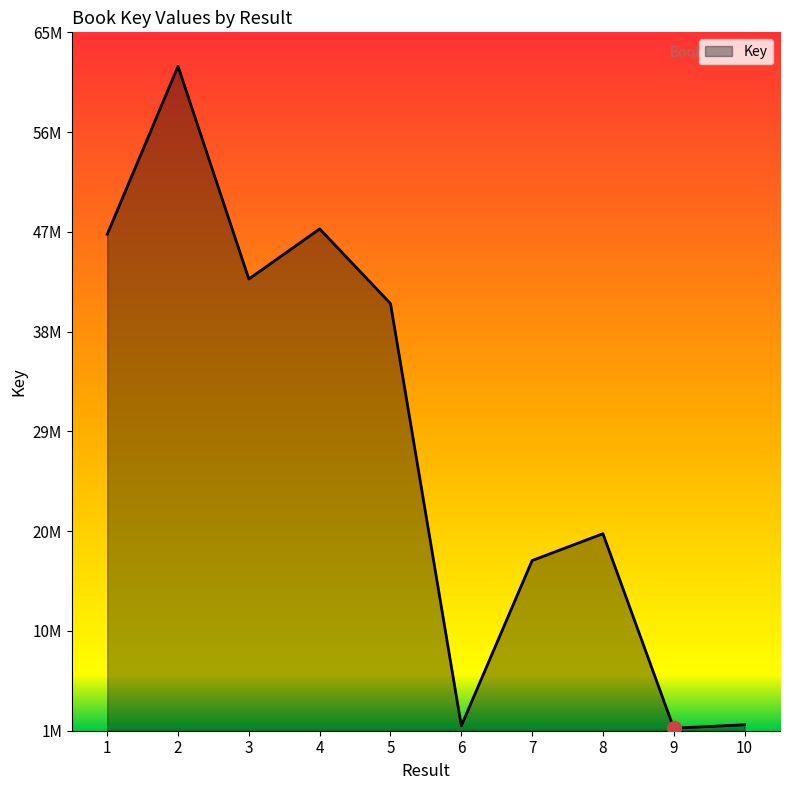

Which category has the lowest value across all series?

9